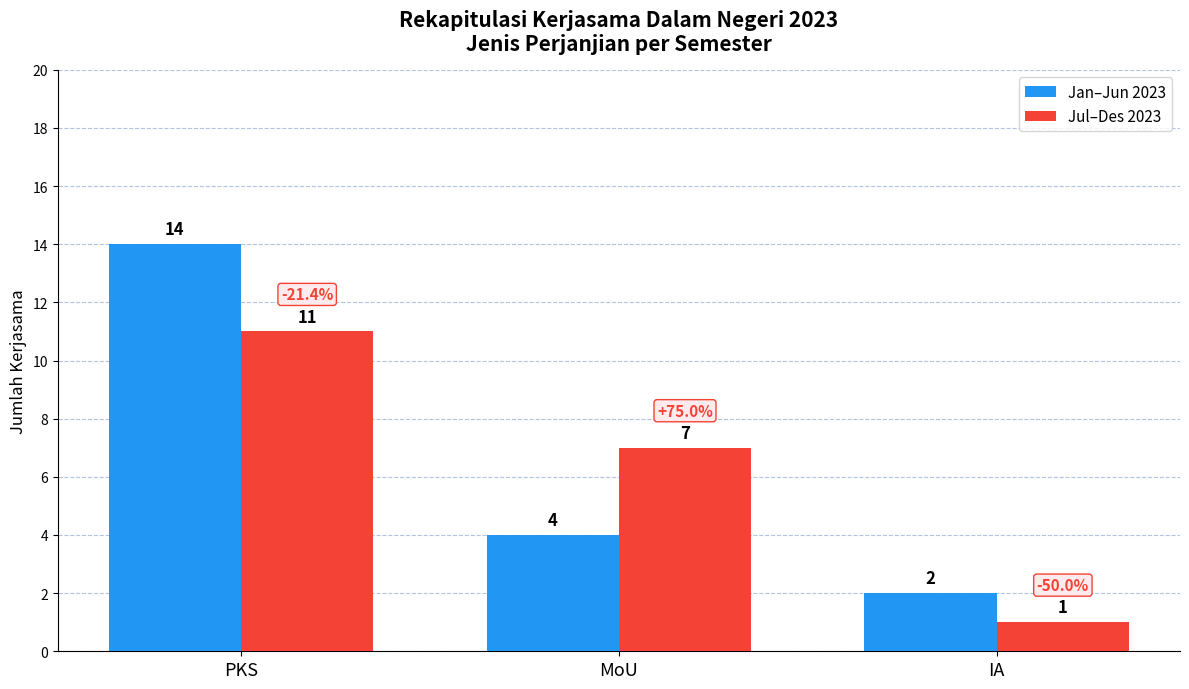

The value of Jul–Des 2023 at PKS is 3. True or false?

False